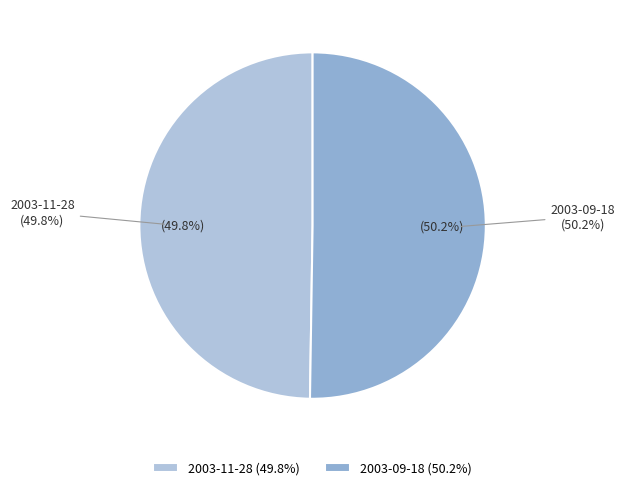

Is the sum of 2003-11-28 and 2003-09-18 greater than half?

Yes